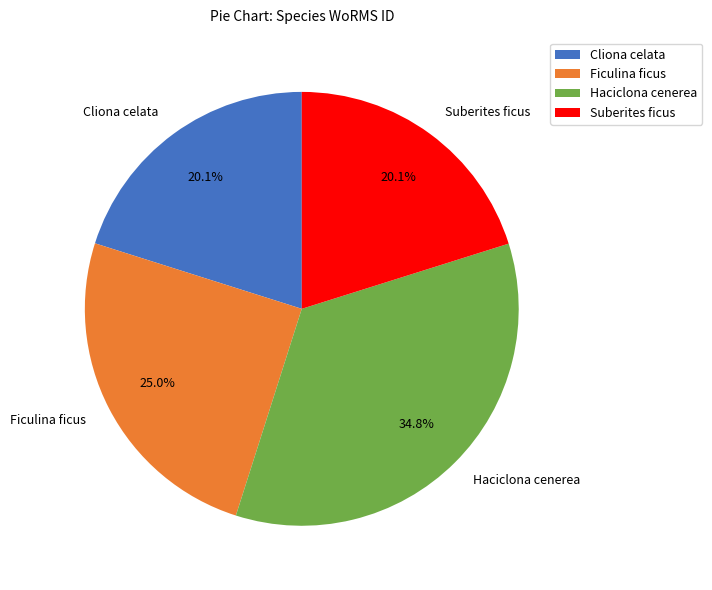

How many segments does this pie chart have?

4